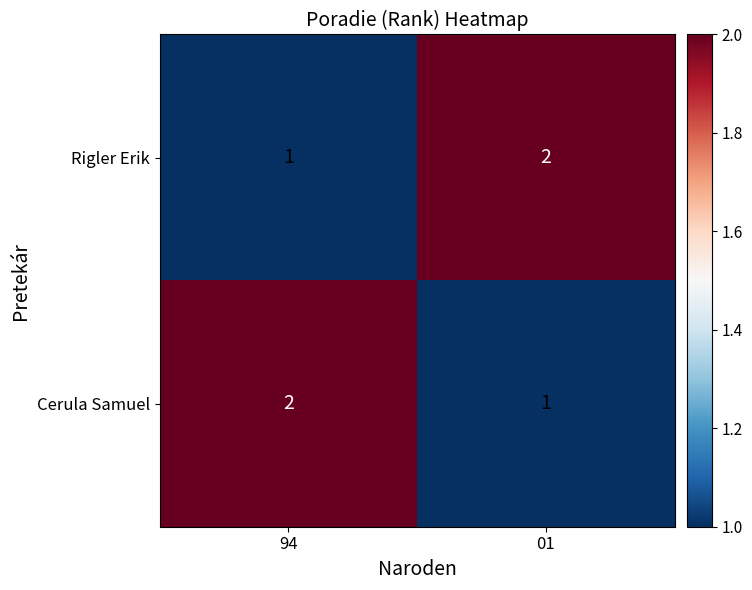

What is the sum of the Cerula Samuel values at 94 and 01?

3